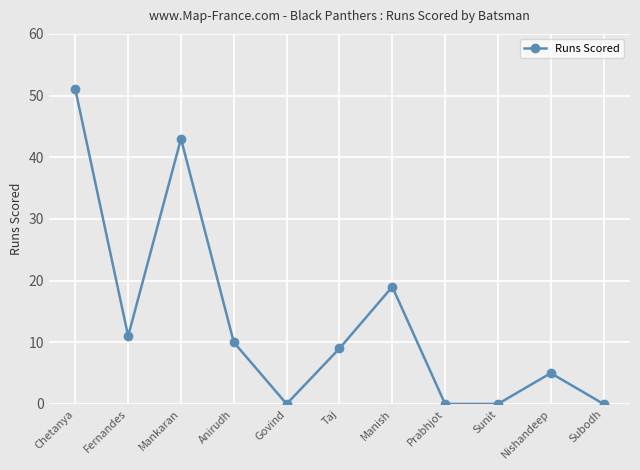

Reading right to left, list all the values displayed in this chart.

0	5	0	0	19	9	0	10	43	11	51